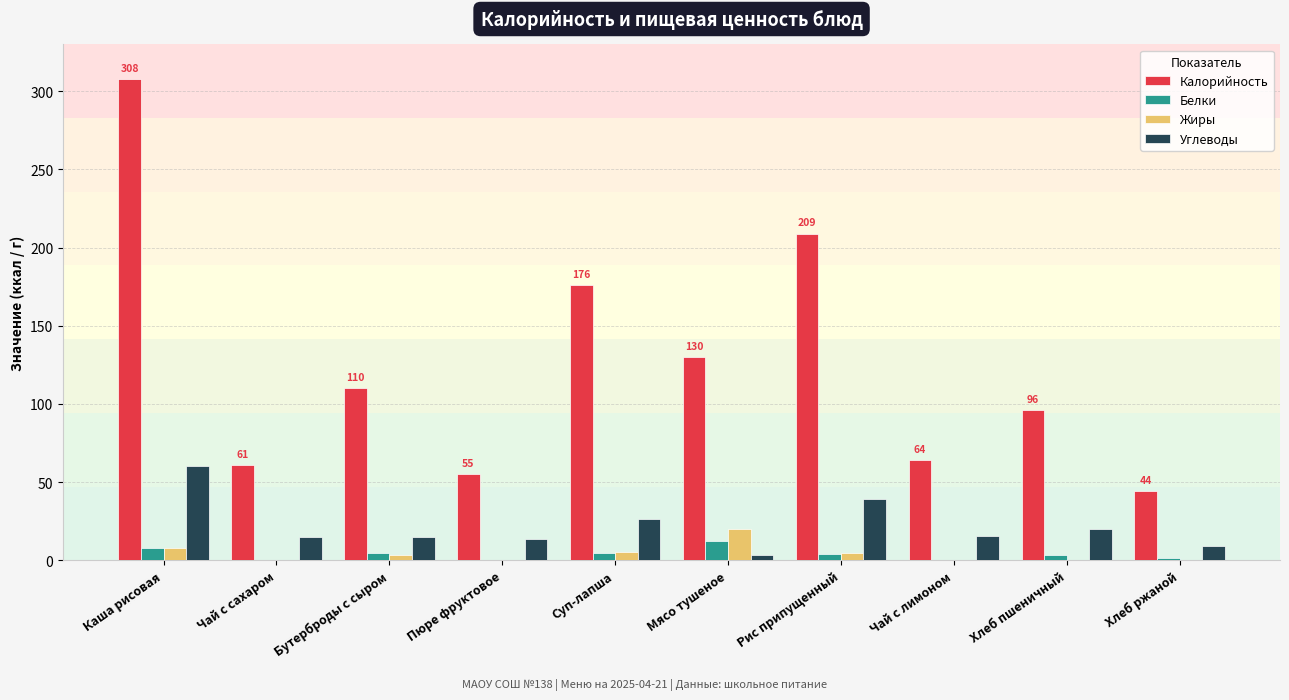

Count the number of categories in the chart.

10